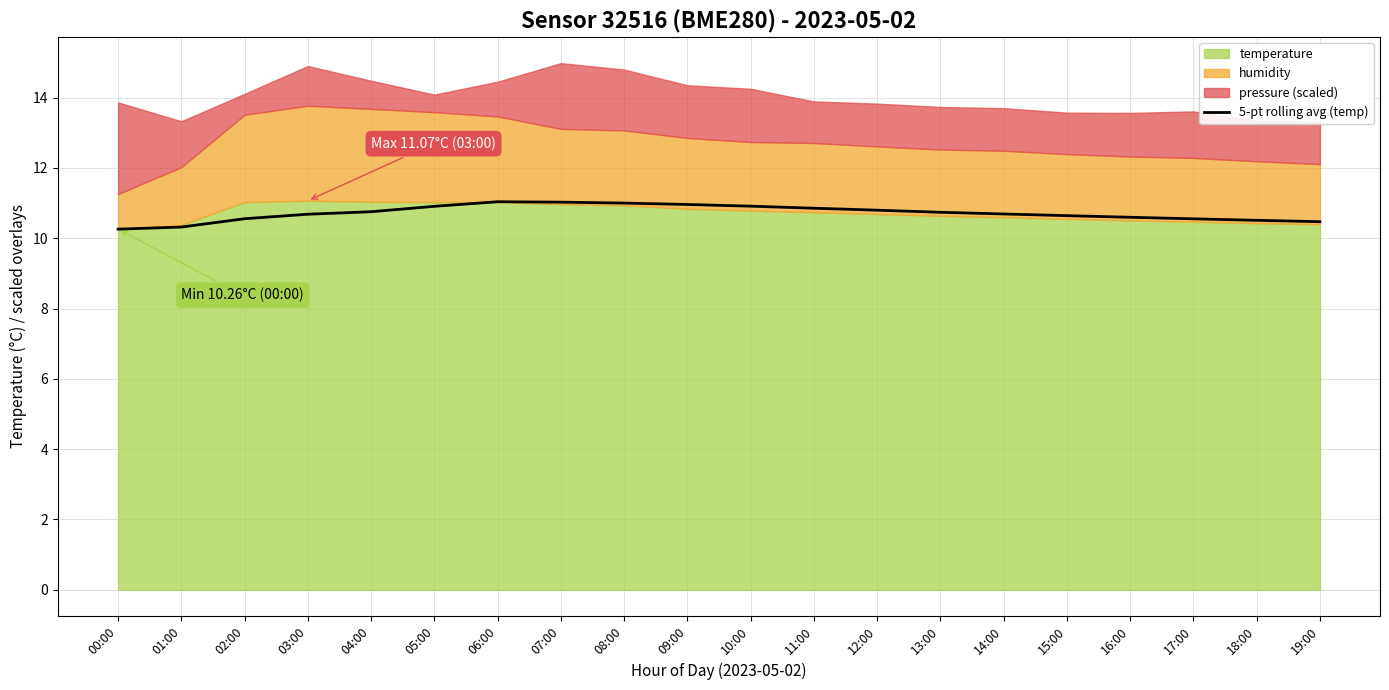

What is the difference between the maximum and minimum values?

0.8